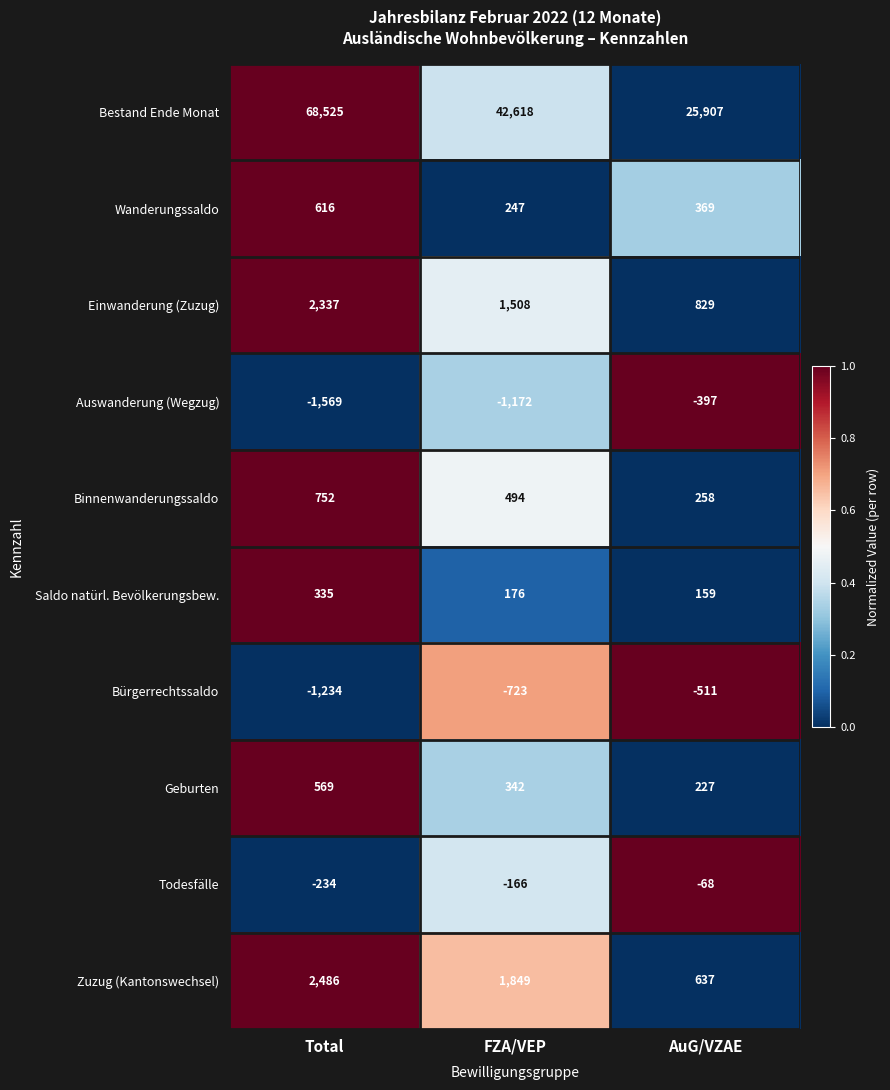

At how many categories does at least one series exceed 0?

3